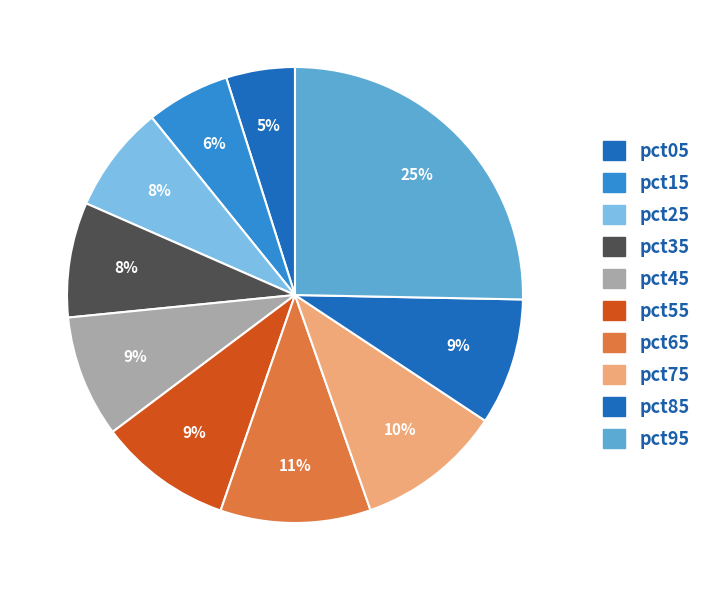

Is it true that pct75 is 4% of the pie?

False